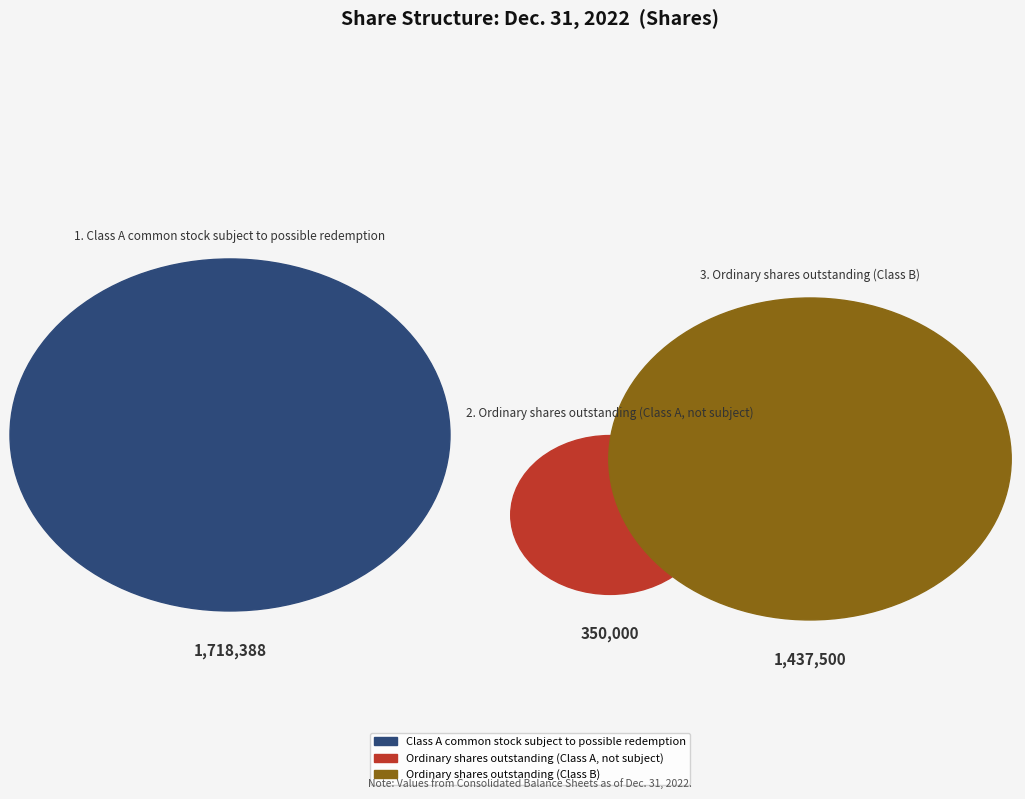

Rank the categories by value from highest to lowest.

Class A common stock subject to possible redemption, Ordinary shares outstanding (Class B), Ordinary shares outstanding (Class A, not subject)